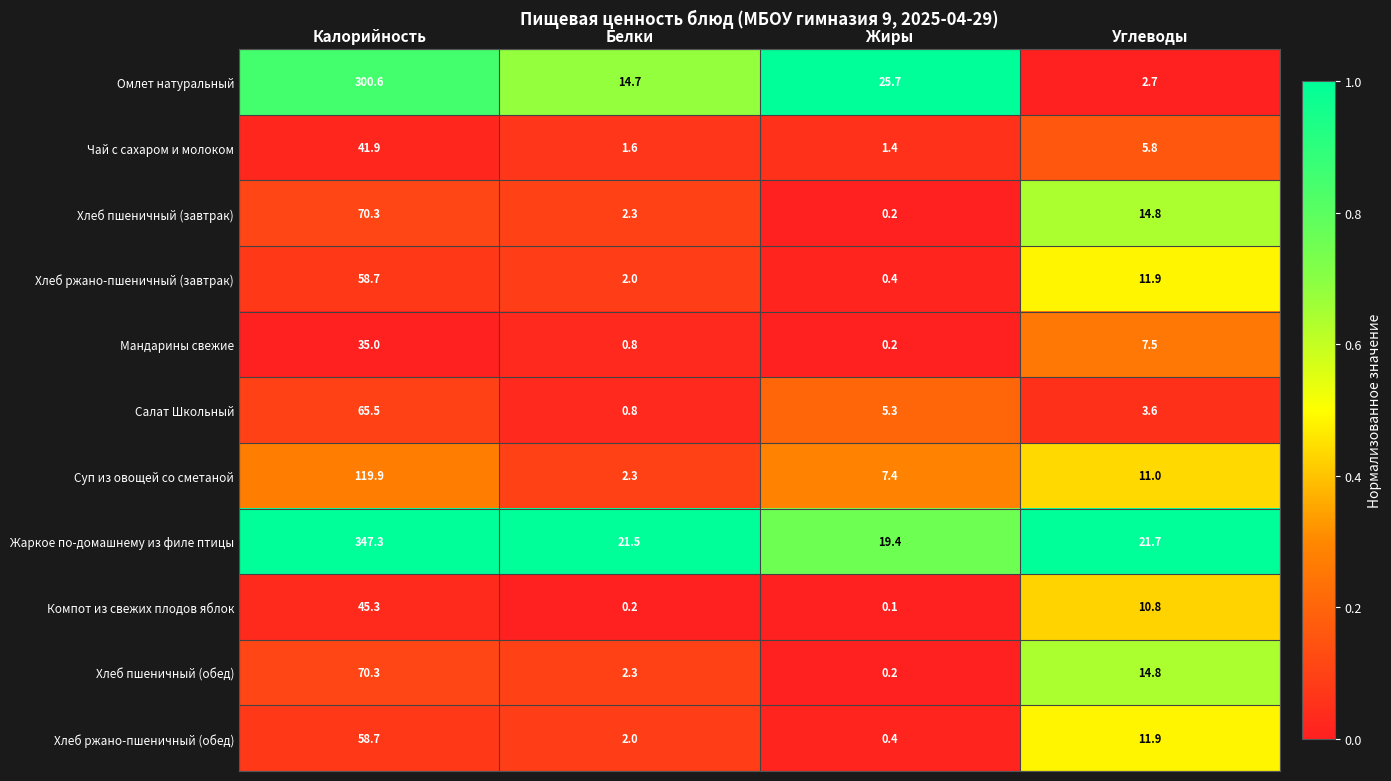

List the labels in order of Компот из свежих плодов яблок value, smallest first.

Жиры, Белки, Углеводы, Калорийность